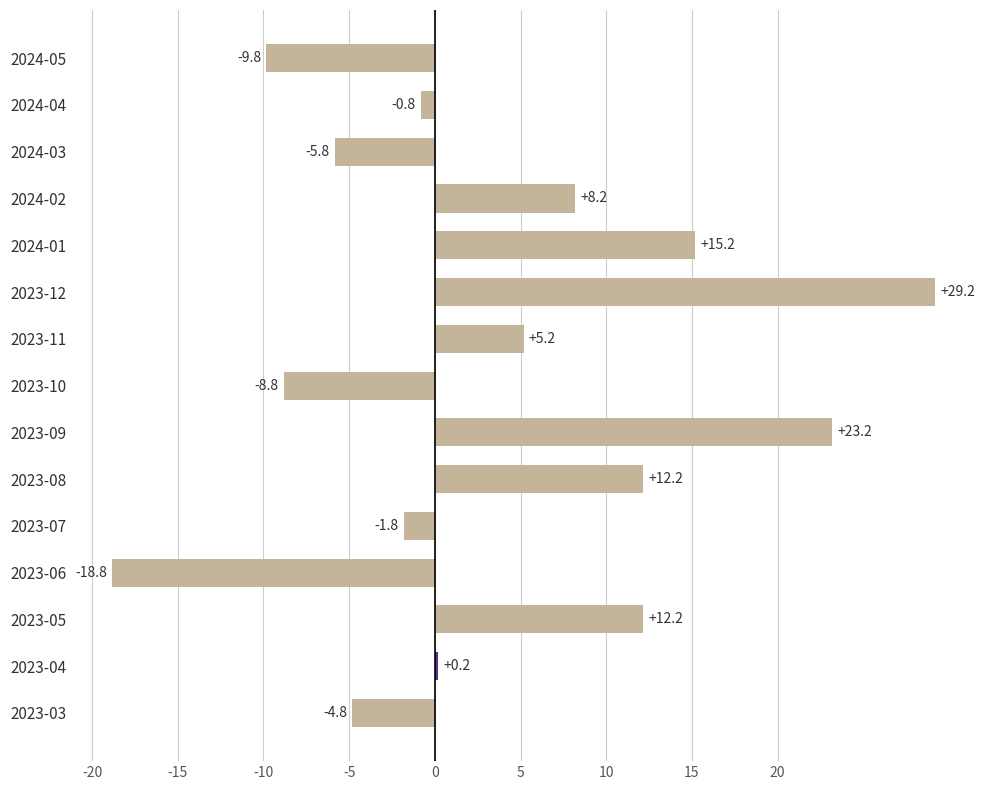

What is the sum of all values?

54.6